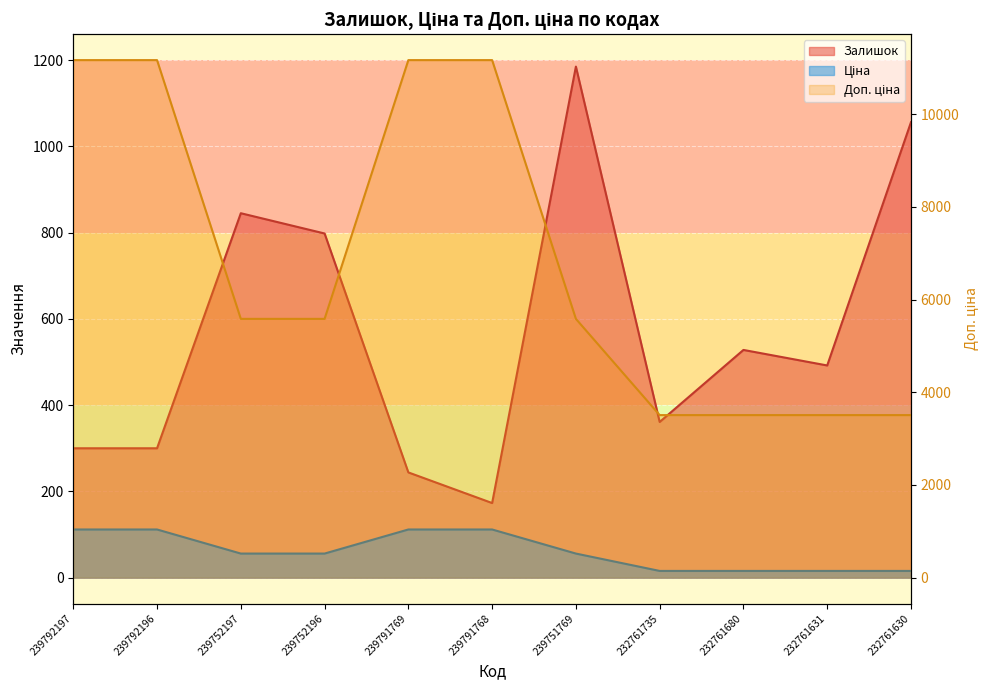

Which series has the largest total across all categories?

Доп. ціна